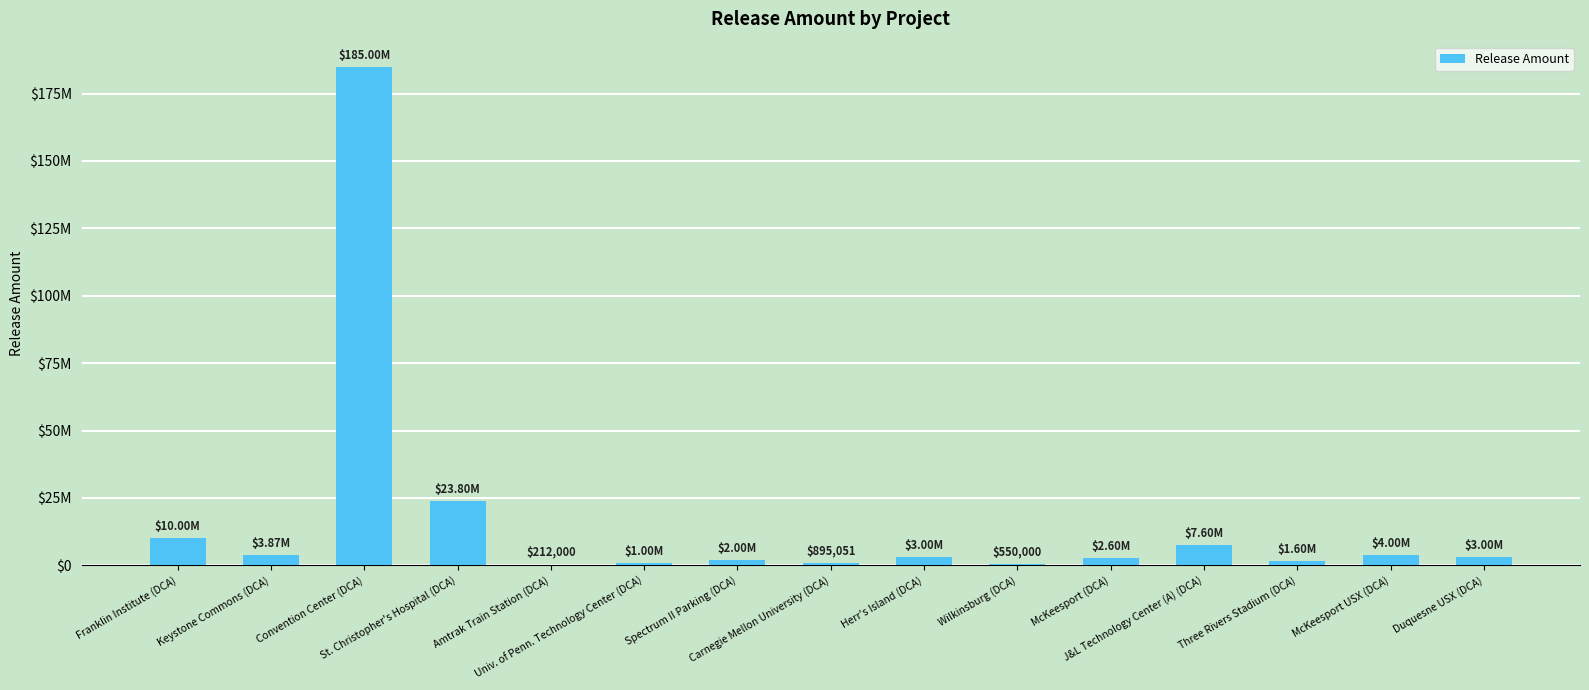

Reading left to right, list all the values displayed in this chart.

10000000	3870000	185000000	23800000	212000	1000000	2000000	895051	3000000	550000	2600000	7600432	1600000	4000000	3000000